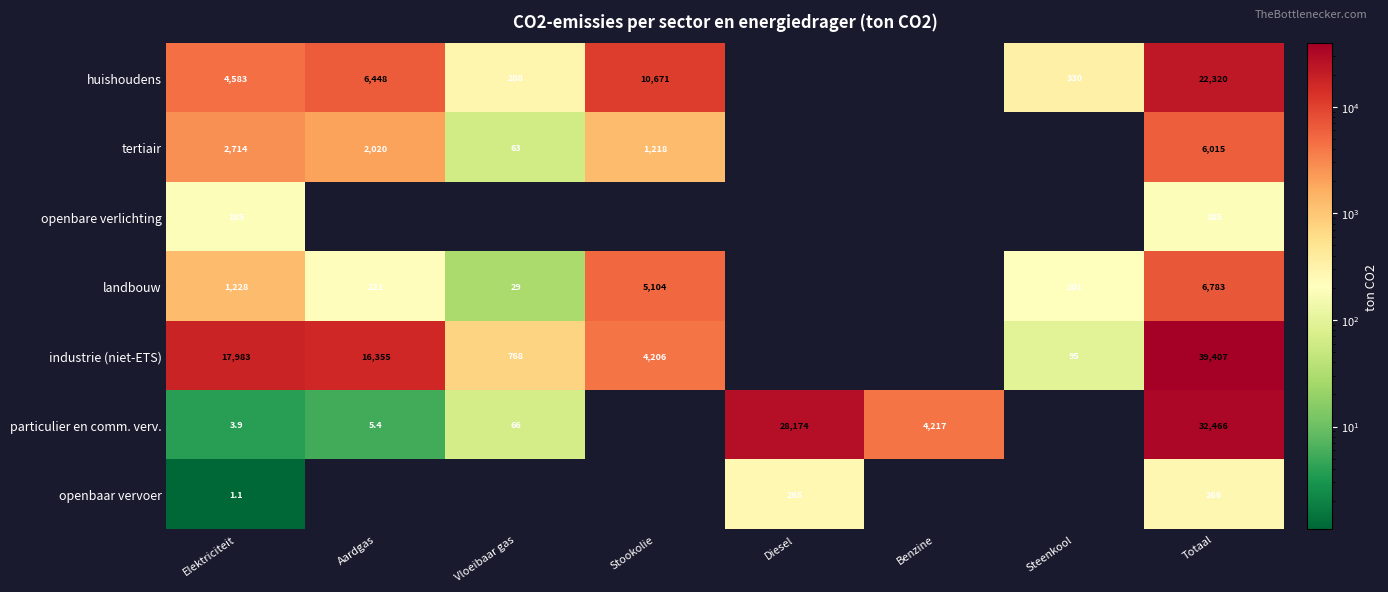

True or false: landbouw has a value of 1228.0 at Elektriciteit.

True